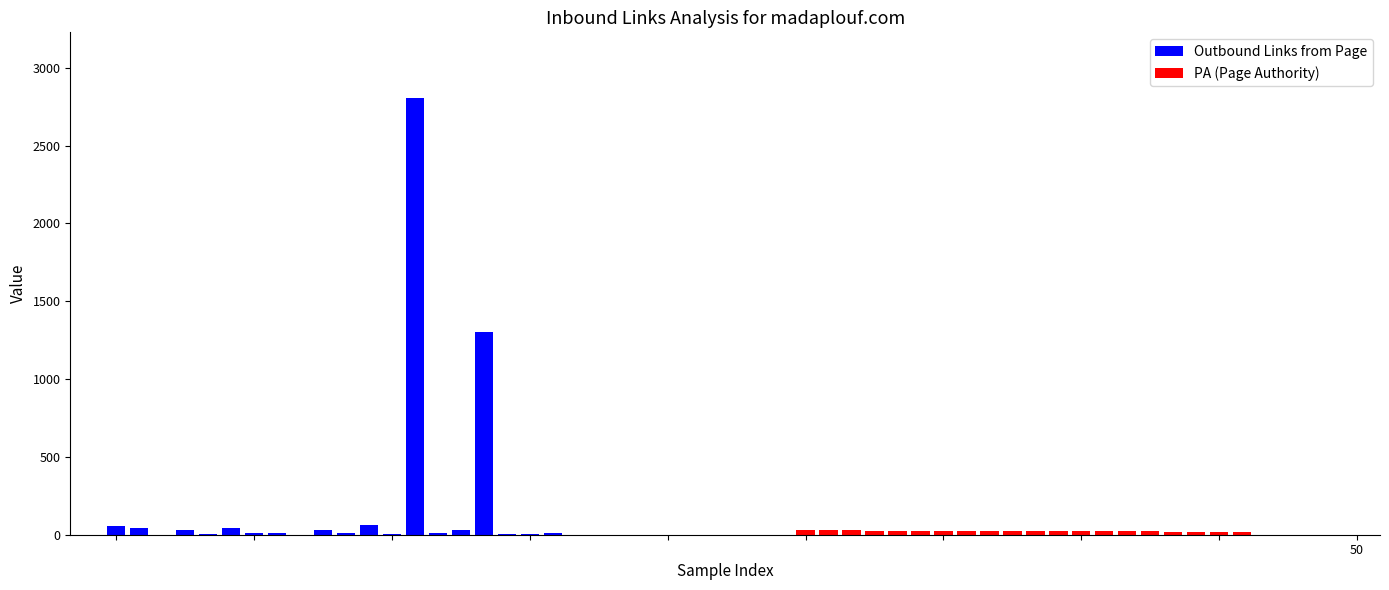

How many bars are there in total?

40